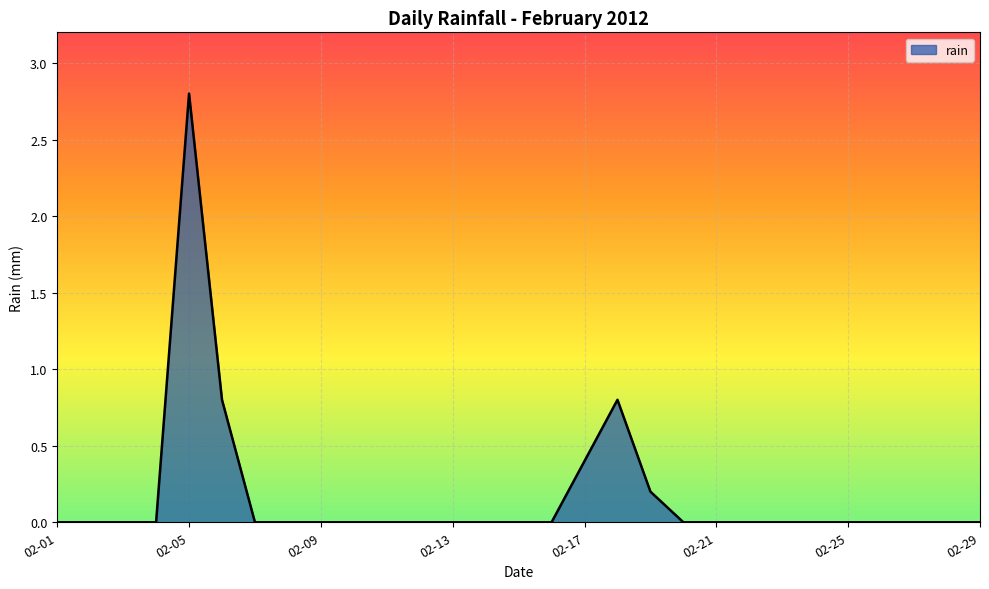

True or false: the data has more than 0 interior local peaks.

True